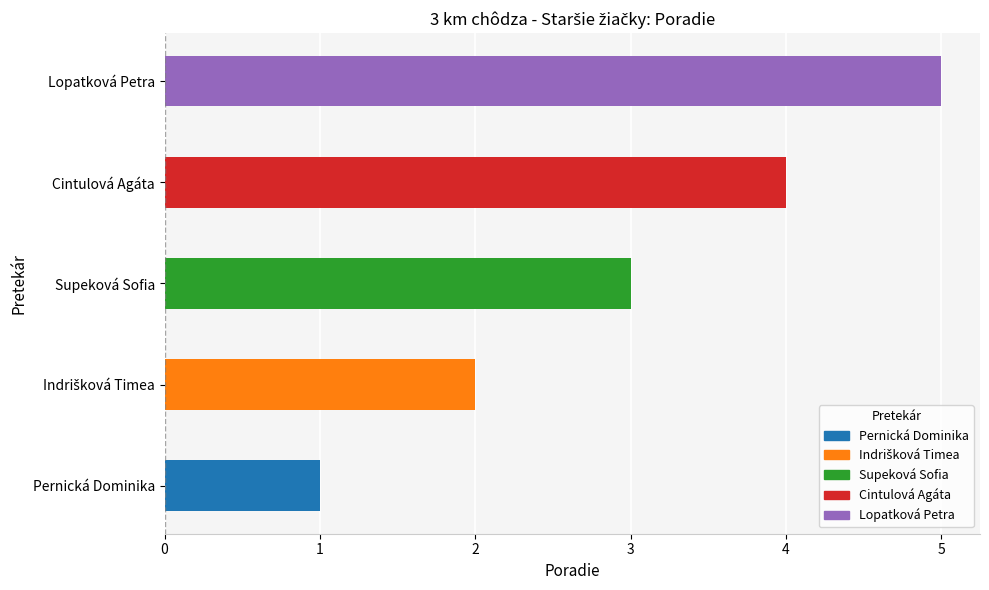

Count the number of data series in this chart.

1